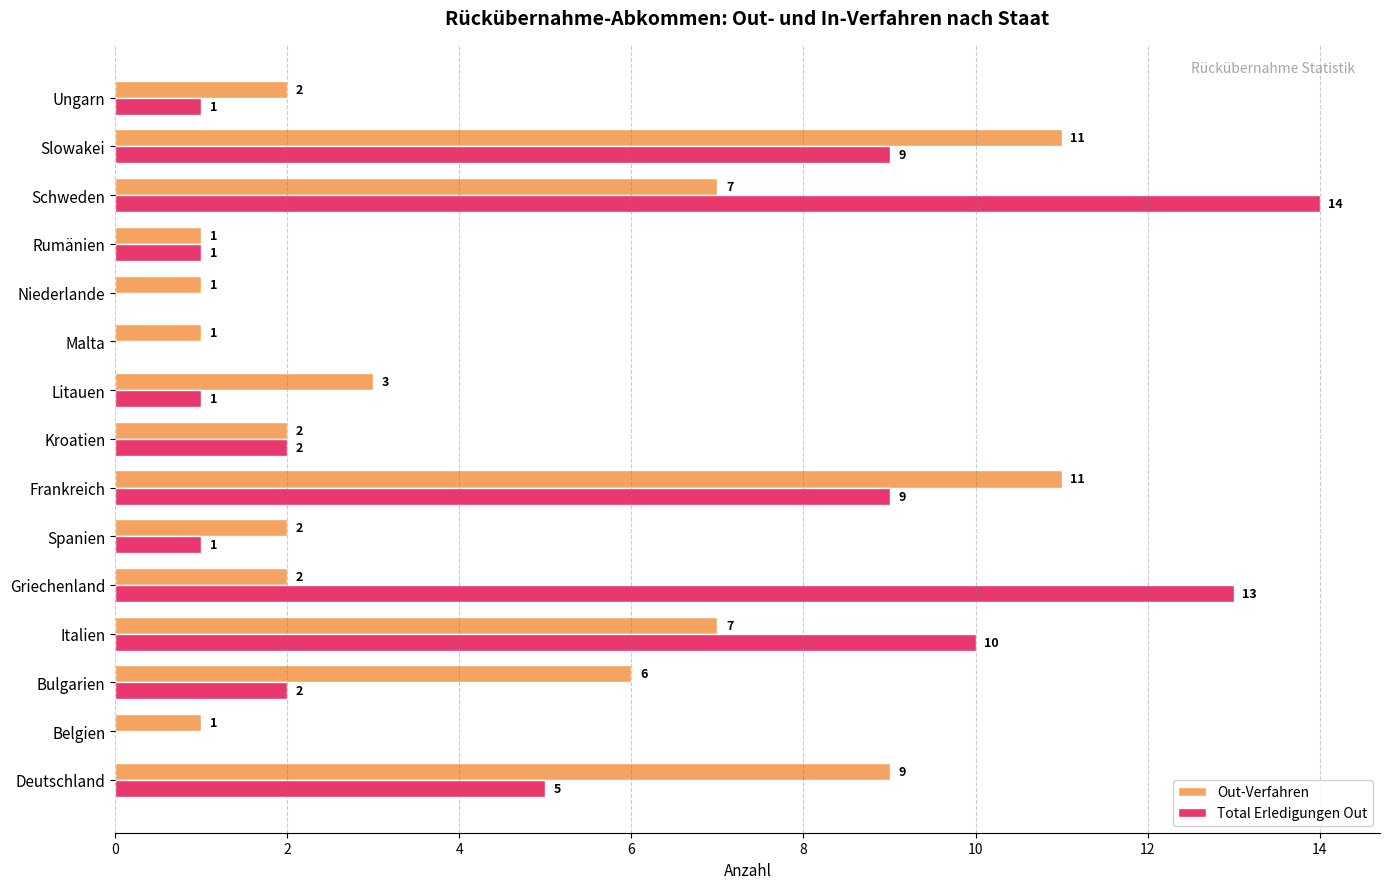

What are all the series names shown in the legend?

Out-Verfahren, Total Erledigungen Out